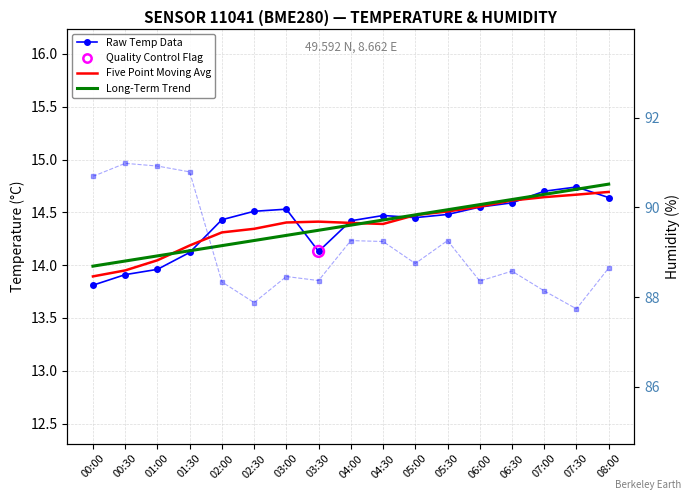

Which series has the largest total across all categories?

Humidity